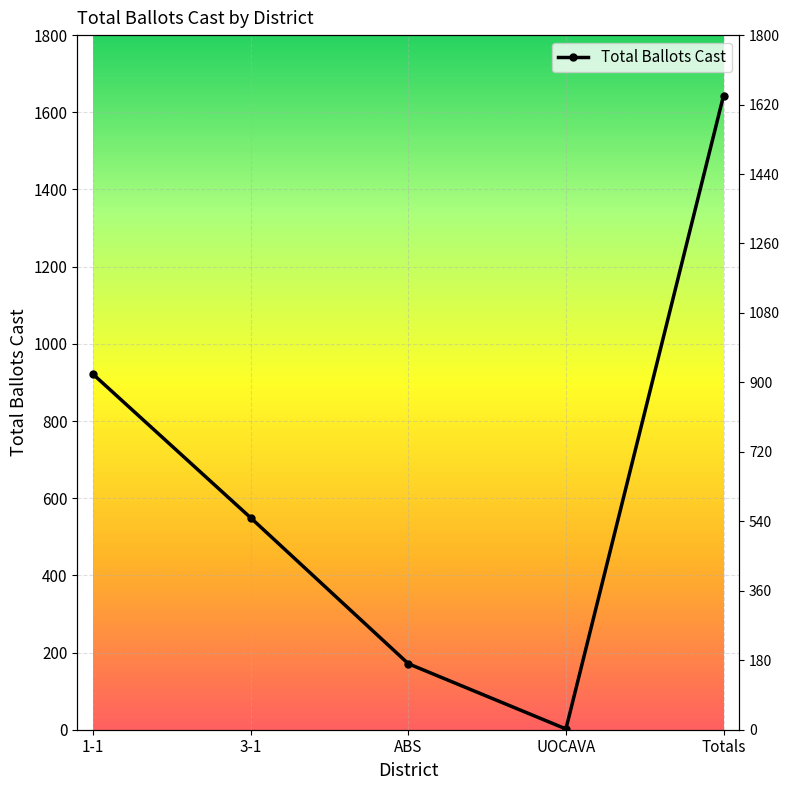

Is it true that the value at 1-1 is 503?

False